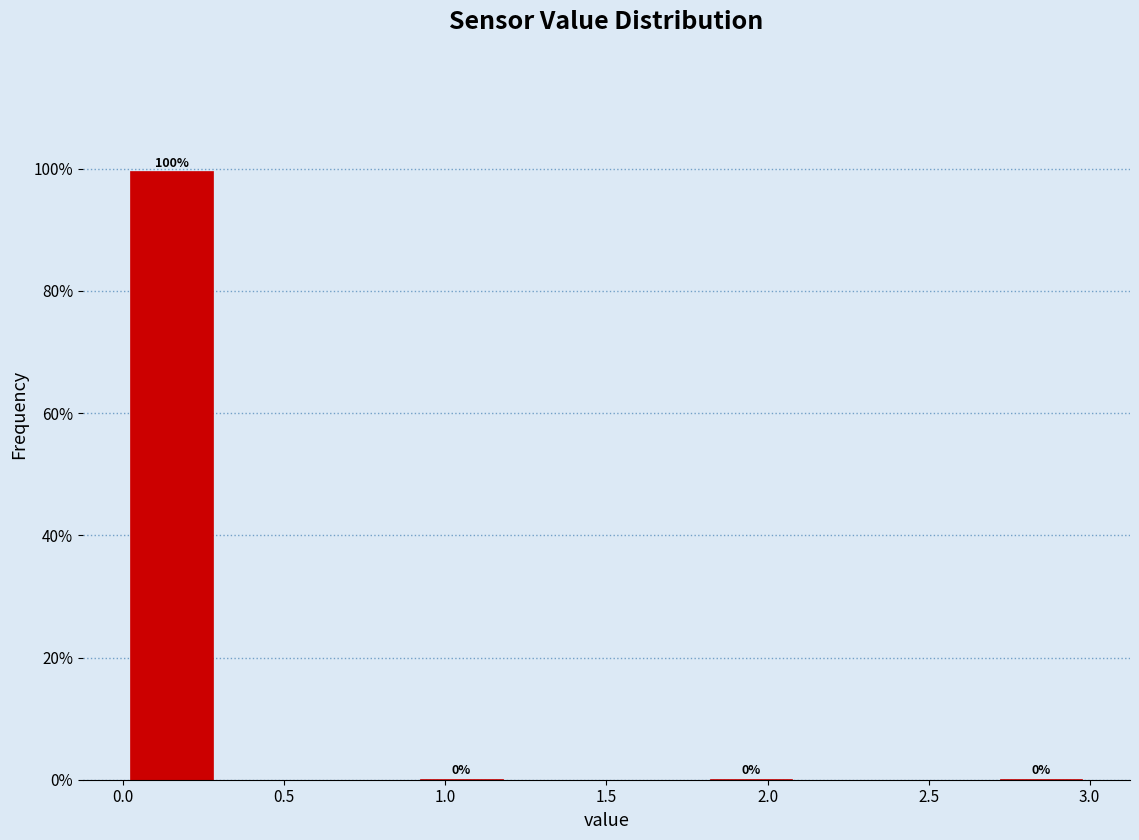

Which range on the x-axis has the tallest bar?

0.0 to 0.3